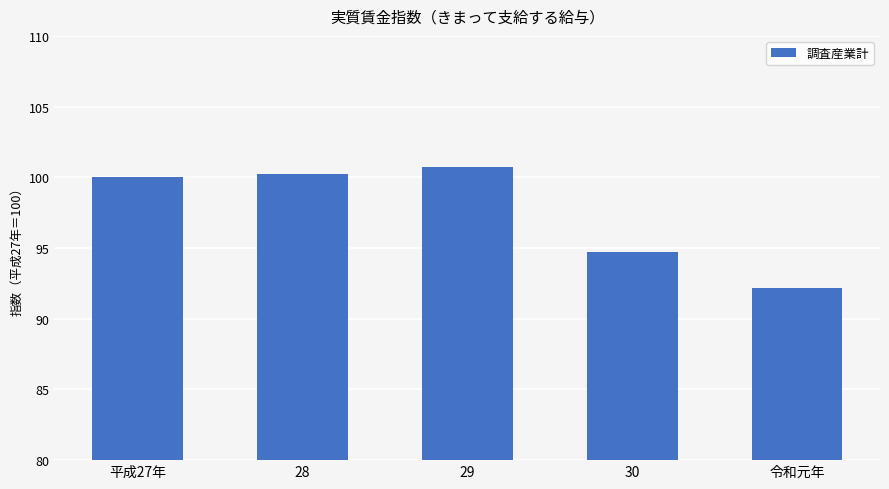

What is the change in value from 平成27年 to 令和元年?

-7.8